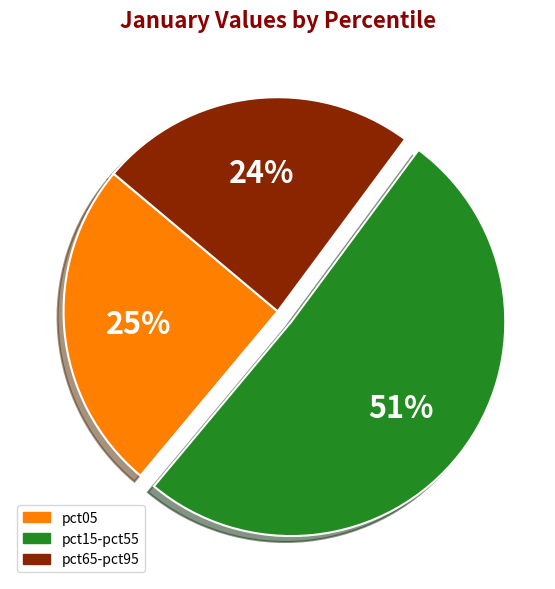

Between pct65-pct95 and pct15-pct55, which is larger?

pct15-pct55